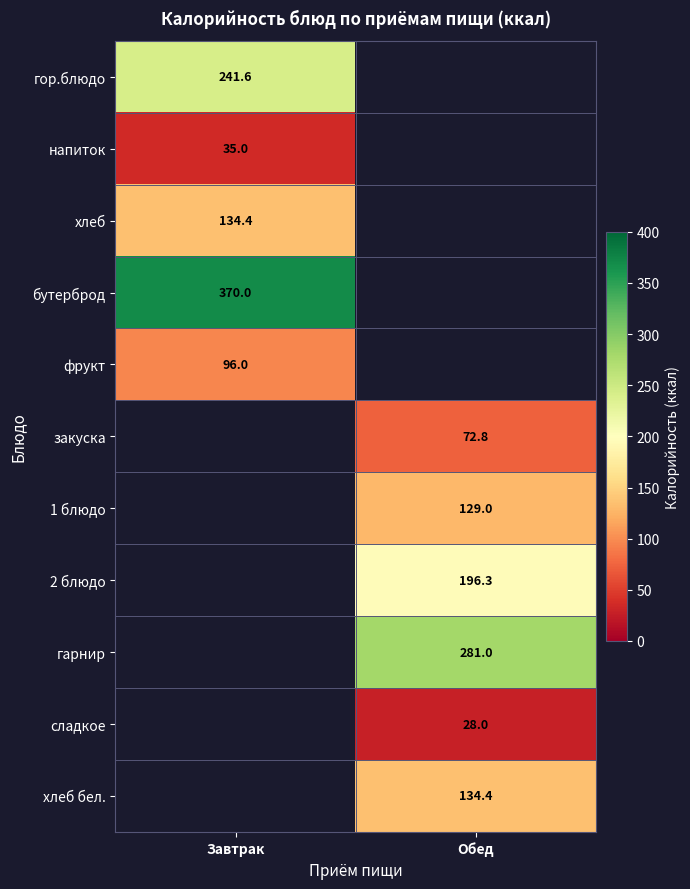

What is the maximum value shown in the chart?

370.0